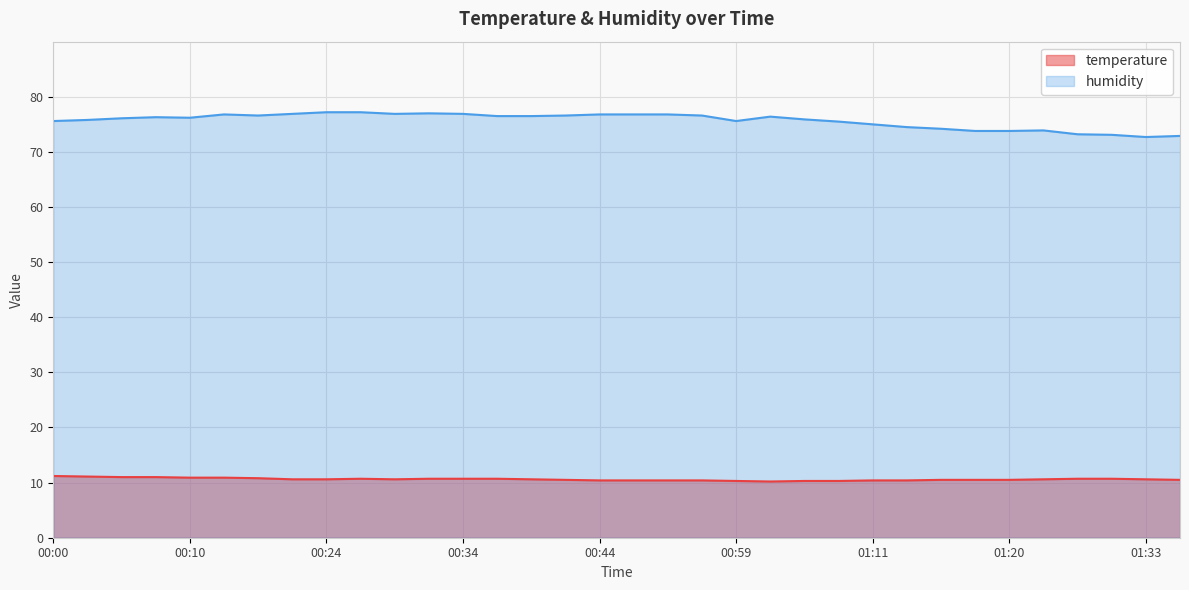

At how many categories does at least one series exceed 31?

34